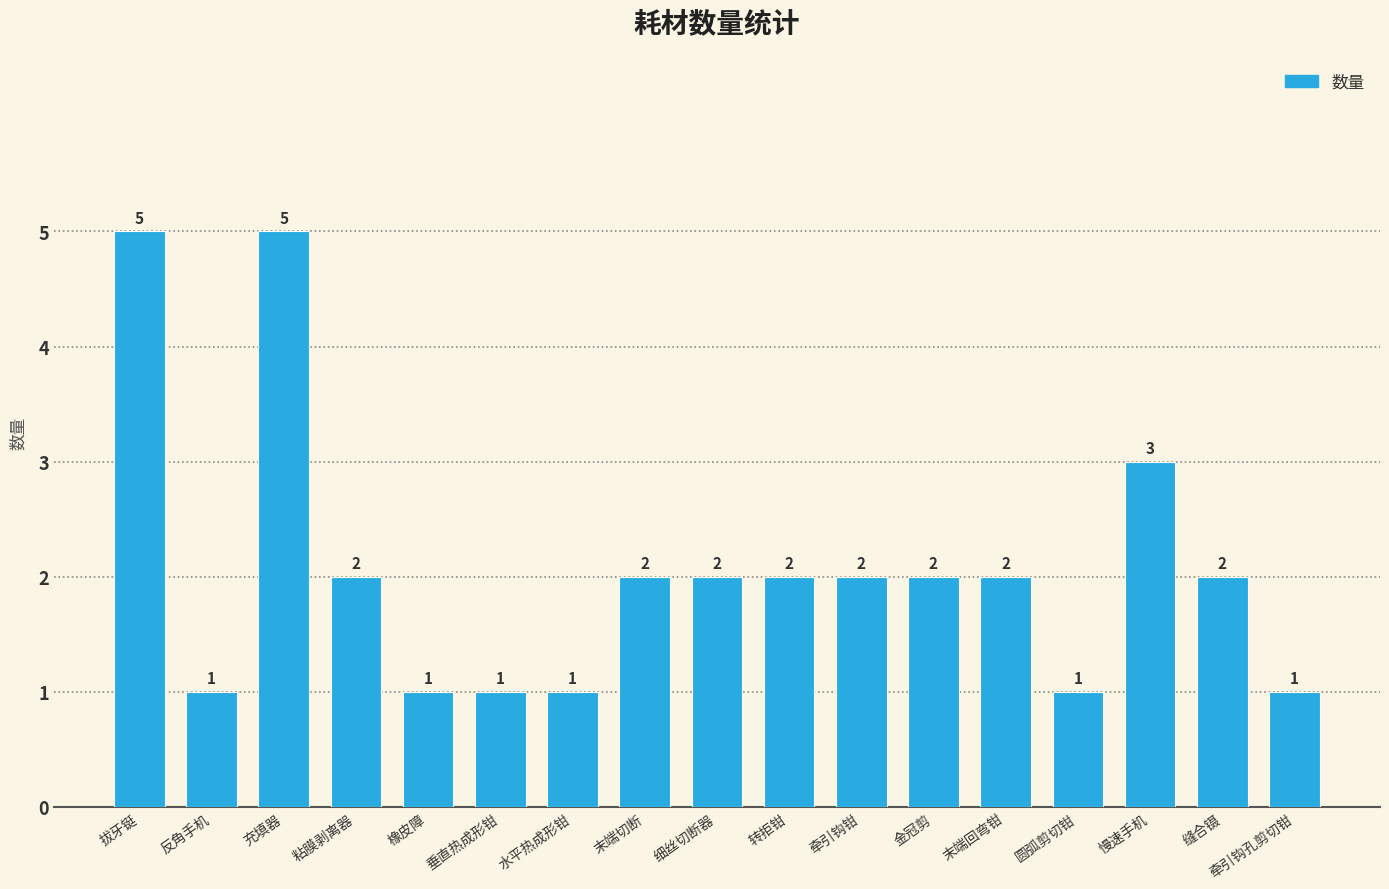

Where does the data first go above 2?

拔牙铤